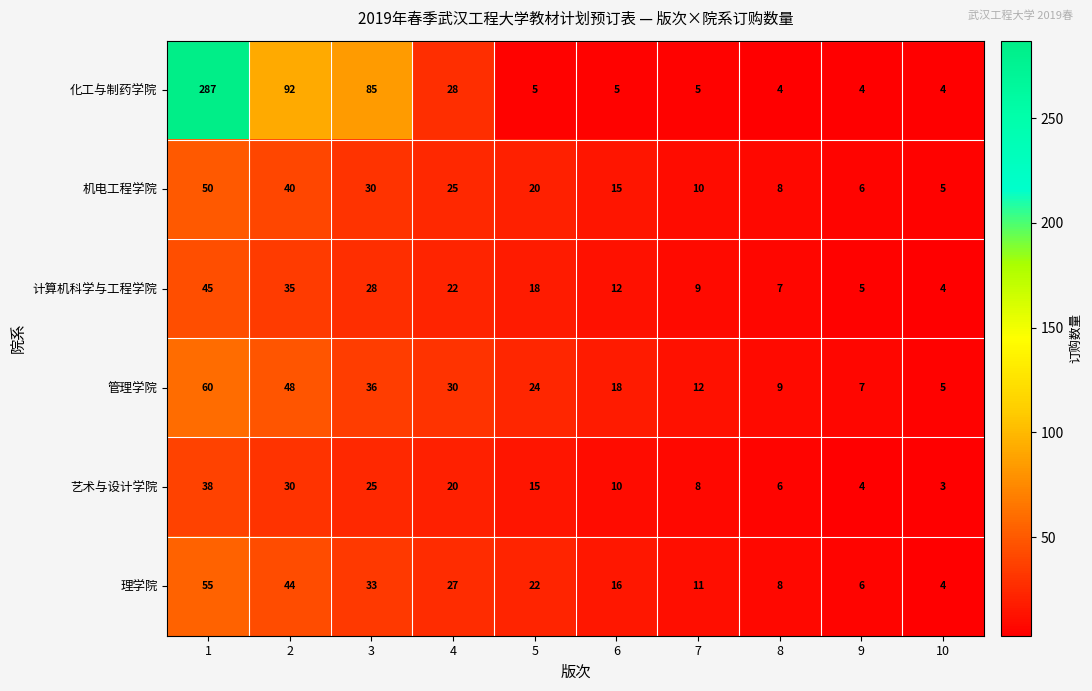

True or false: 机电工程学院 has a value of 10 at 9.

False